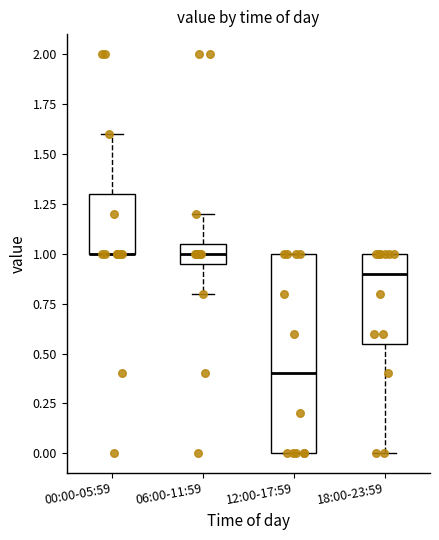

Reading left to right, transcribe this box plot: for each box, give where its median line is, the range the box spans, and where its two whiskers end, as read against the y-axis. The values are not printed on the chart, so give them approximately, as read against the axis.

00:00-05:59: median 1.00 (drawn on the box's lower edge), box 1.00 to 1.30, whiskers 1.00 to 1.60
06:00-11:59: median 1.00, box 0.95 to 1.05, whiskers 0.80 to 1.20
12:00-17:59: median 0.40, box 0.00 to 1.00, whiskers 0.00 to 1.00
18:00-23:59: median 0.90, box 0.55 to 1.00, whiskers 0.00 to 1.00